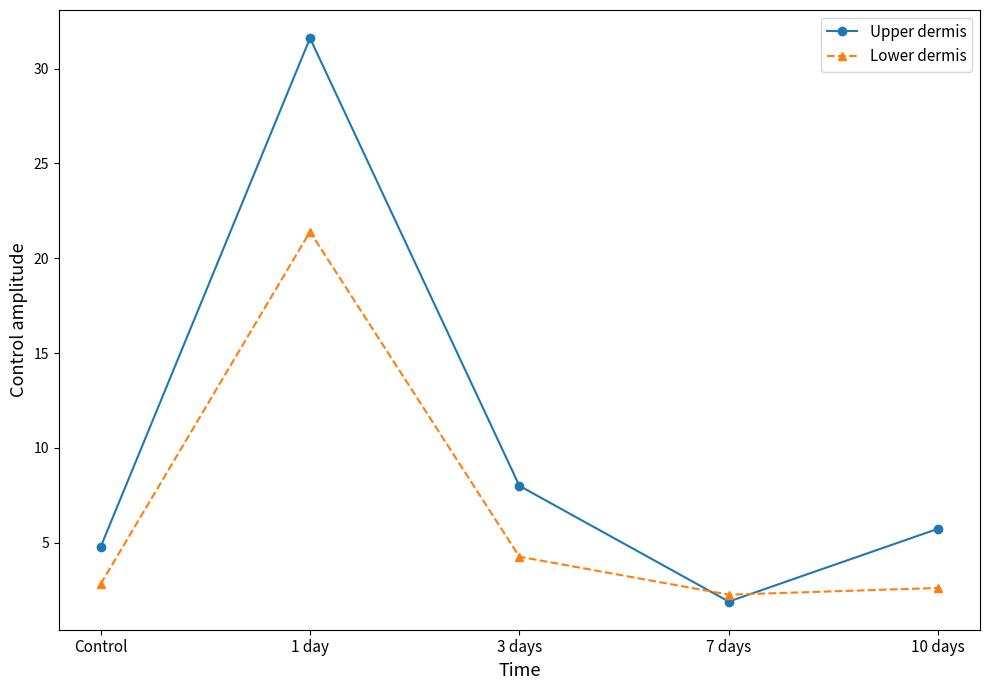

What is the total value across all series at 1 day?

53.0